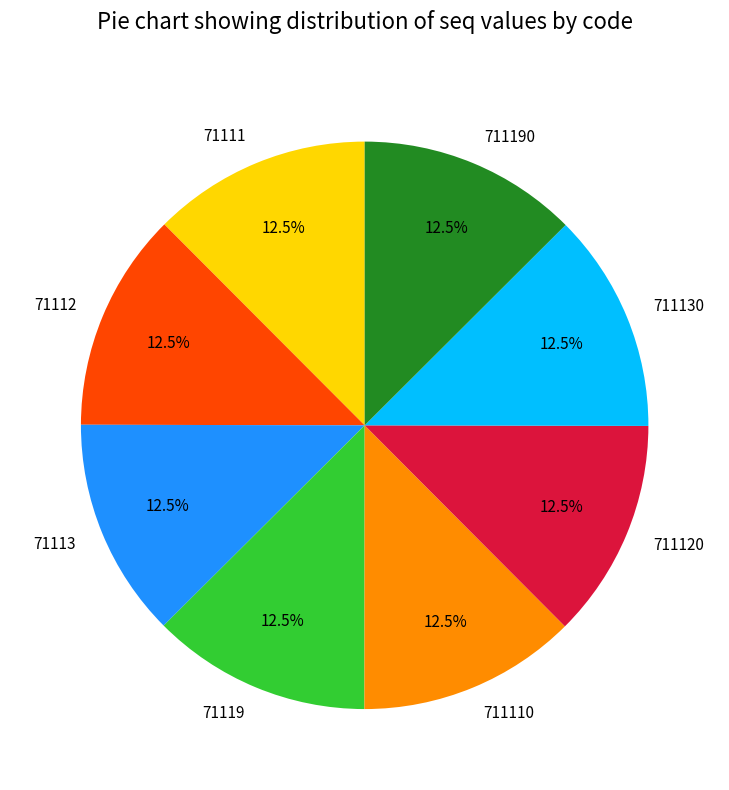

What is the ratio of the value at 711130 to the value at 711110?

1.0